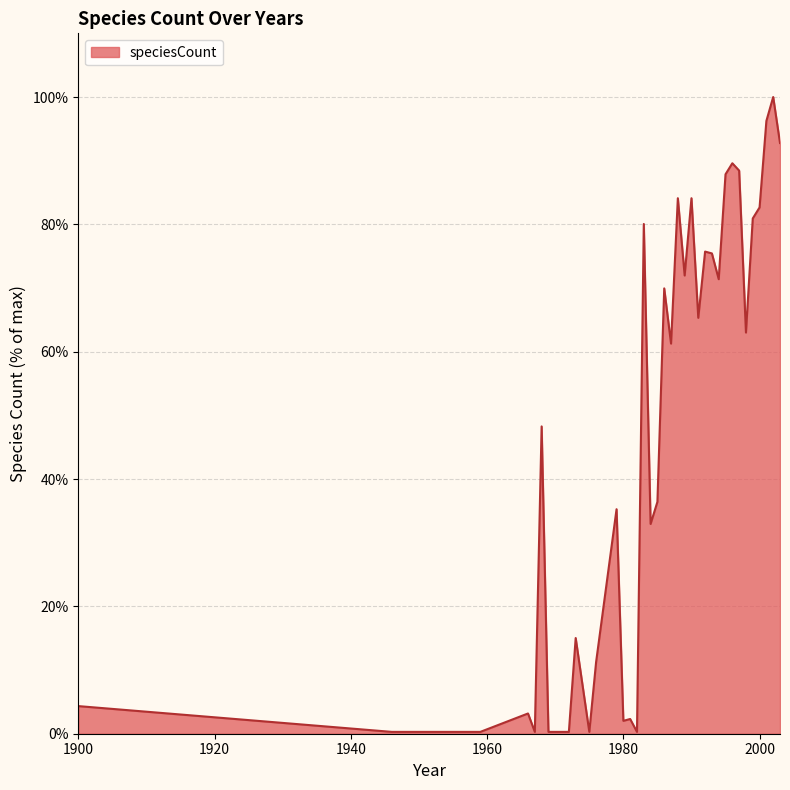

What is the difference between the maximum and minimum values?

99.7